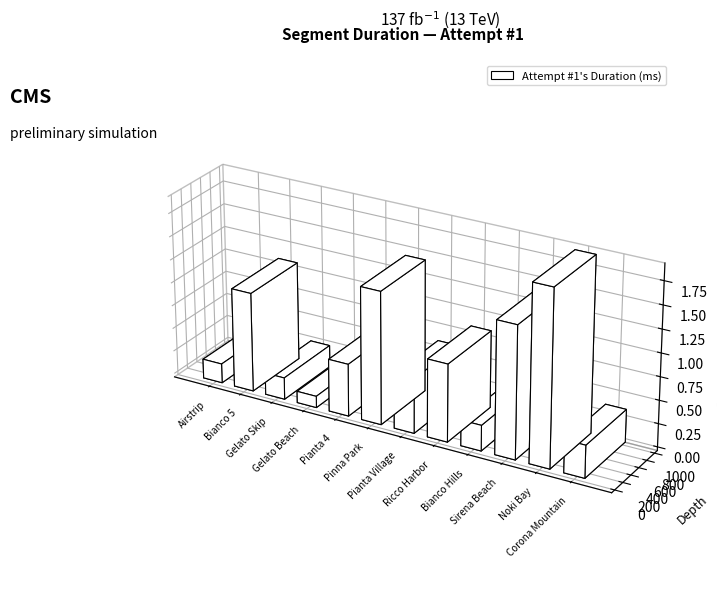

True or false: the data shows 902833 at Pinna Park.

False